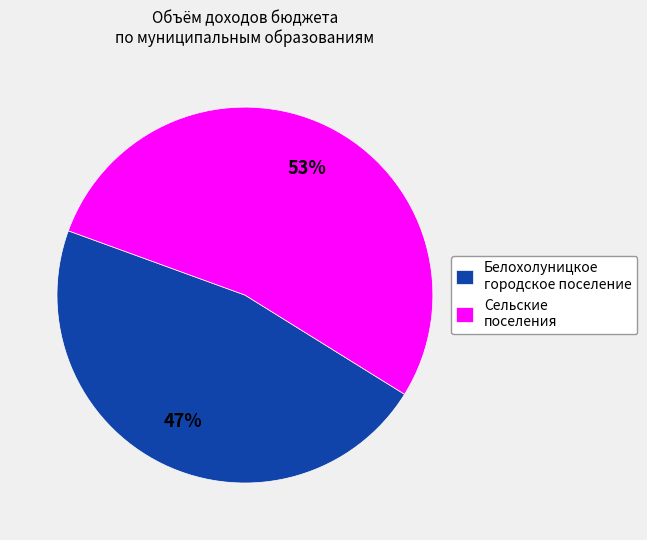

What is the largest slice in the pie chart?

Сельские поселения